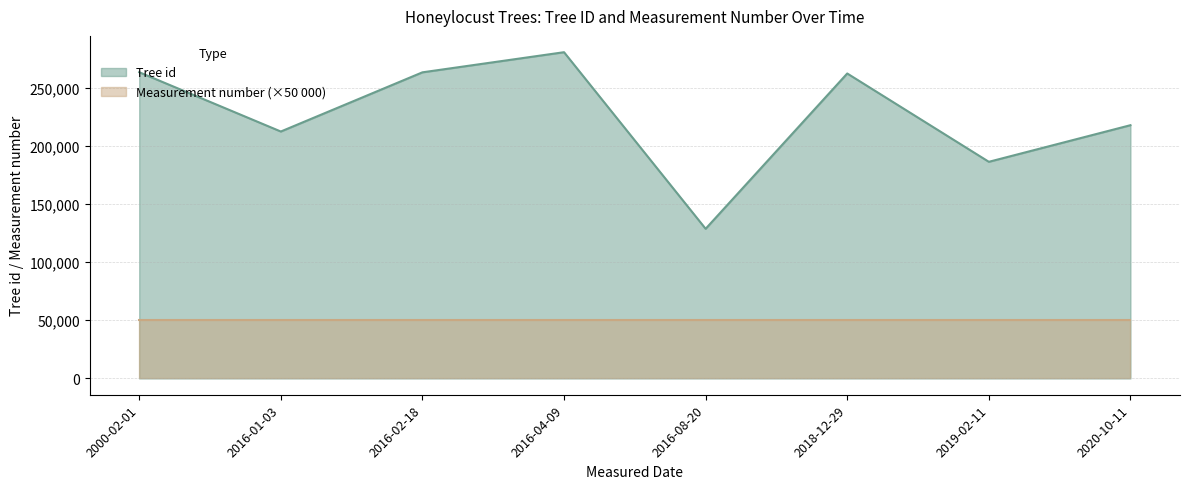

How many points are lower than both their immediate neighbors (excluding endpoints)?

3